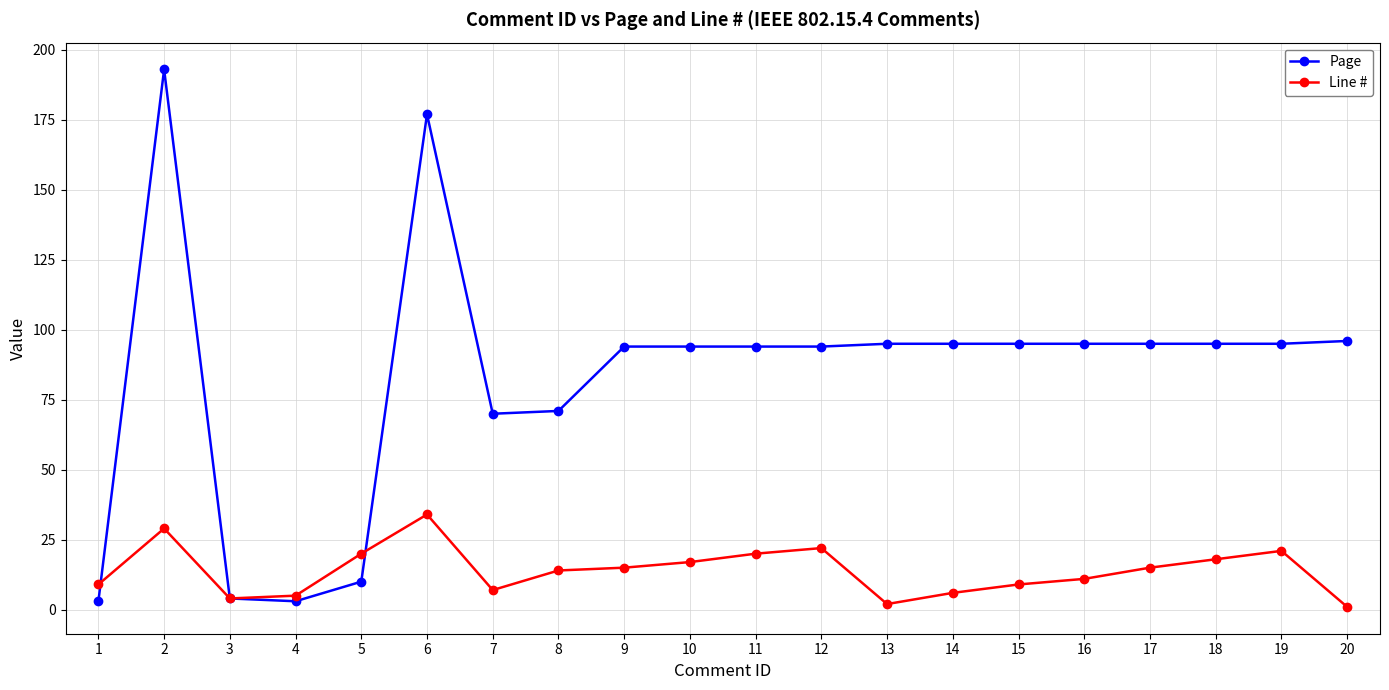

The Page series shows 95 at 13. True or false?

True